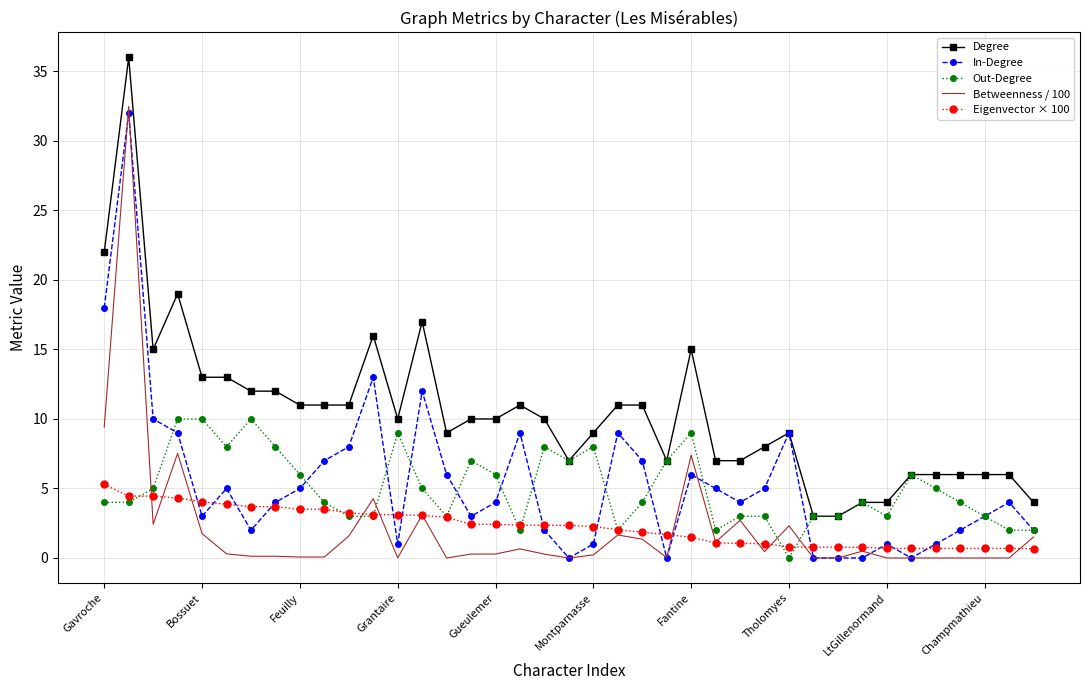

Which series has the largest total across all categories?

Degree